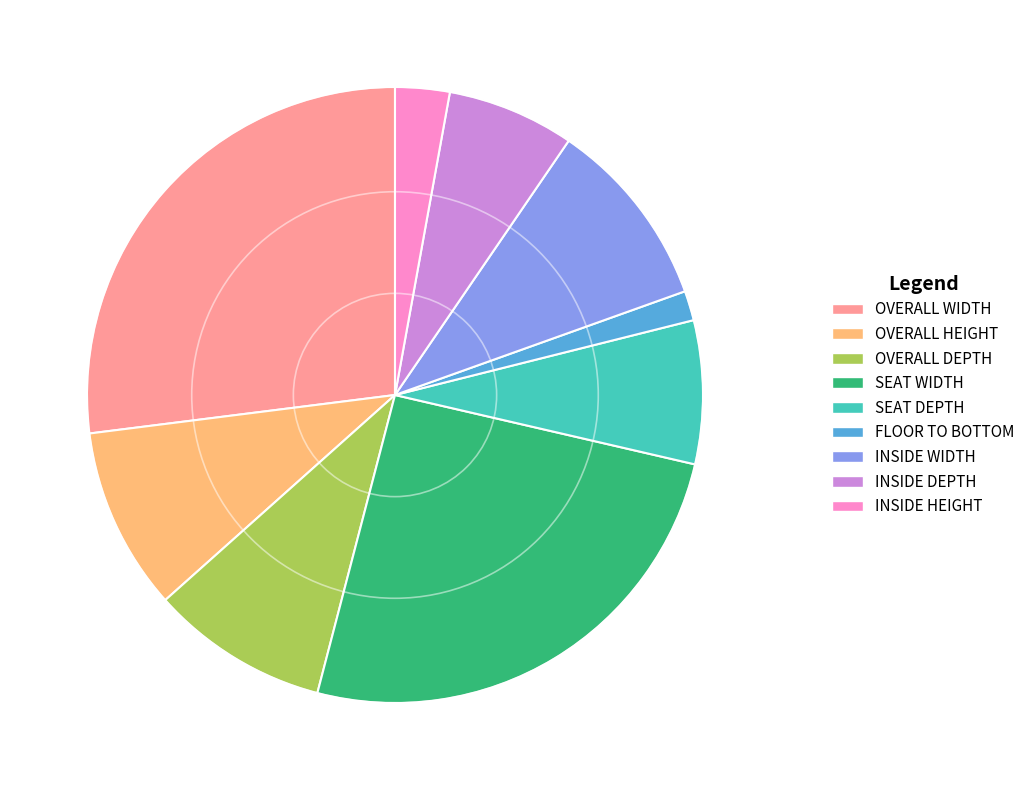

Which category has the biggest portion of the pie?

OVERALL WIDTH